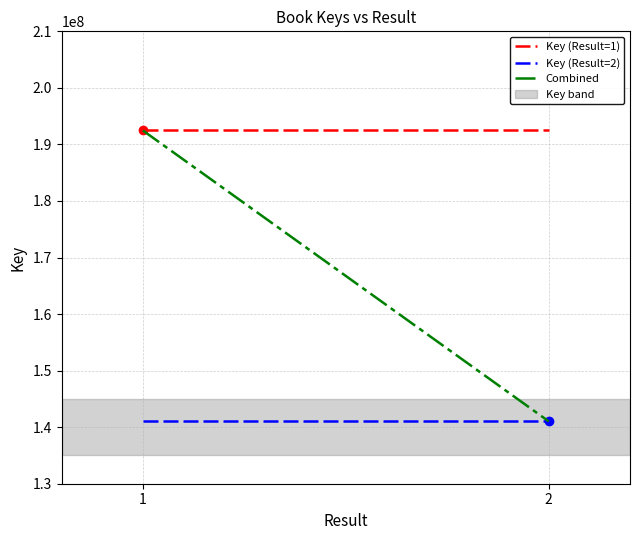

At which label is Key (Result=2) closest to 141019248?

1